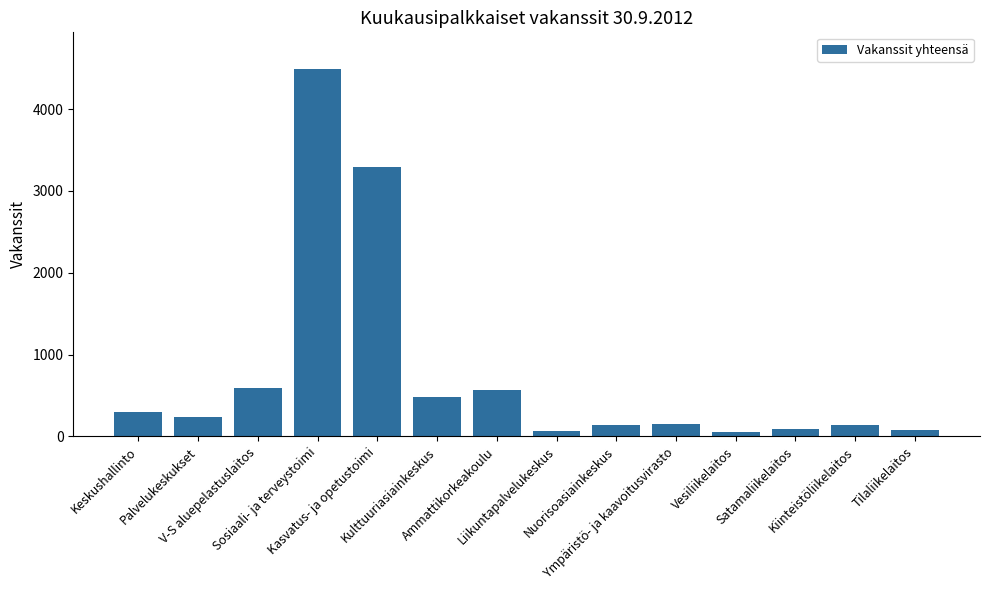

What is the value of the 4th bar from the left?

4488